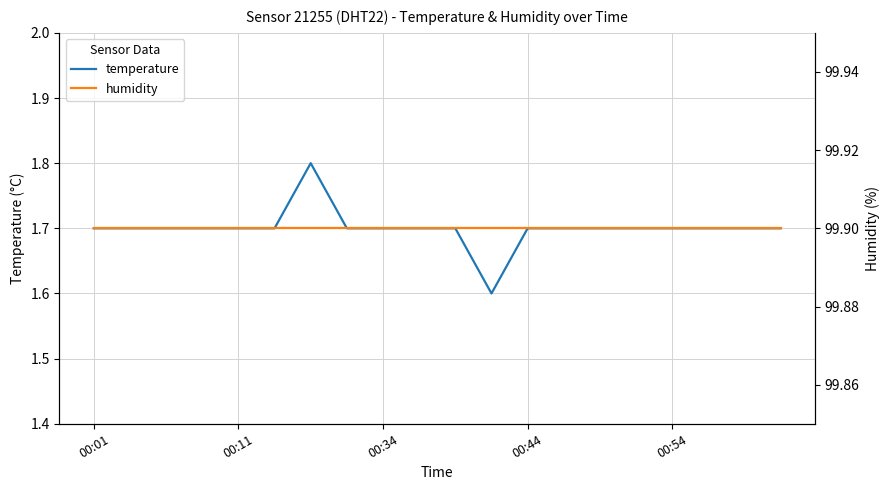

Does the chart display data point markers on the line(s)?

No